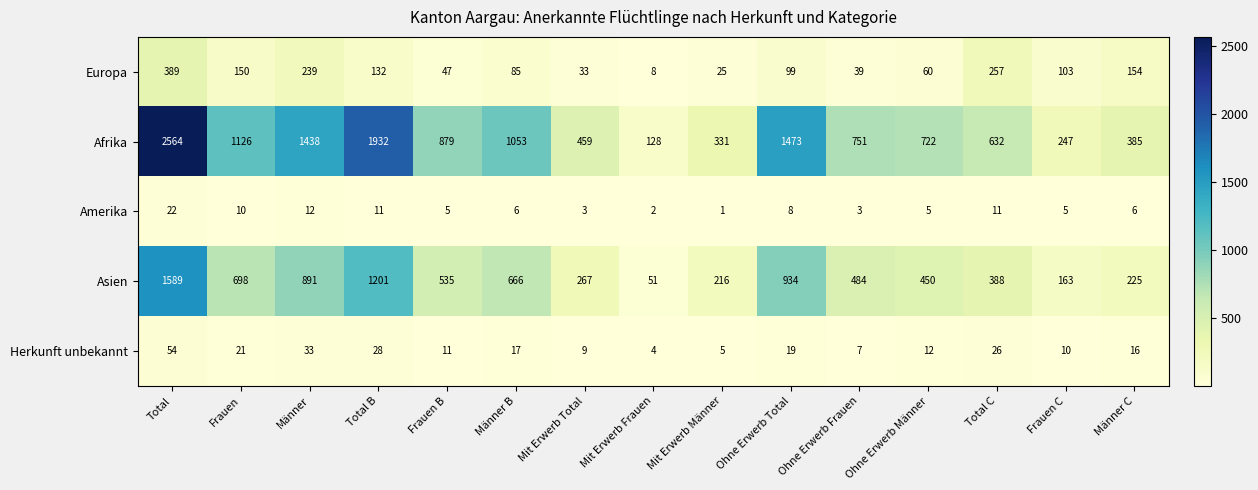

True or false: Amerika has a value of 3 at Mit Erwerb Total.

True